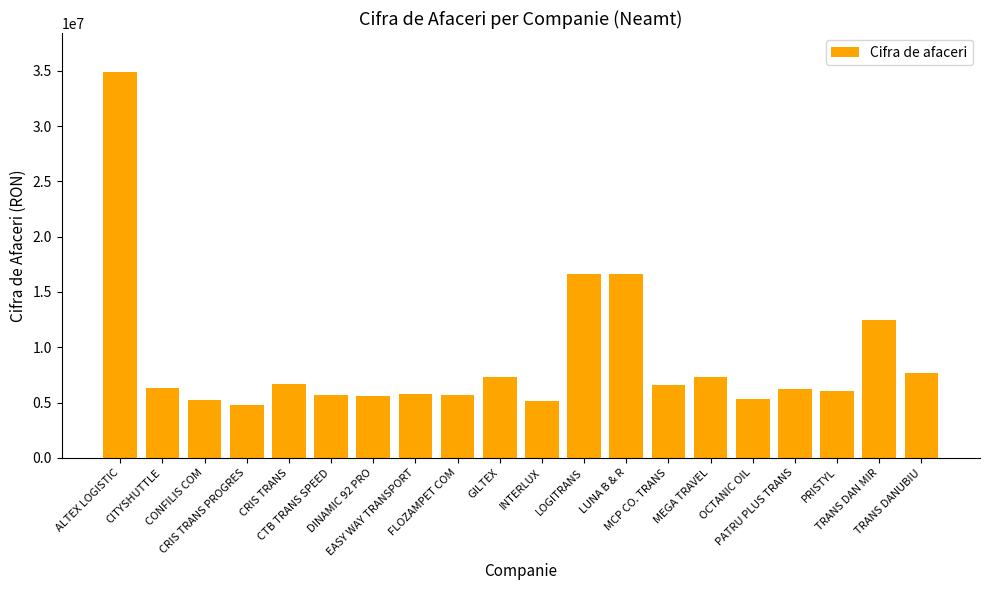

What is the sum of all values?

177912860